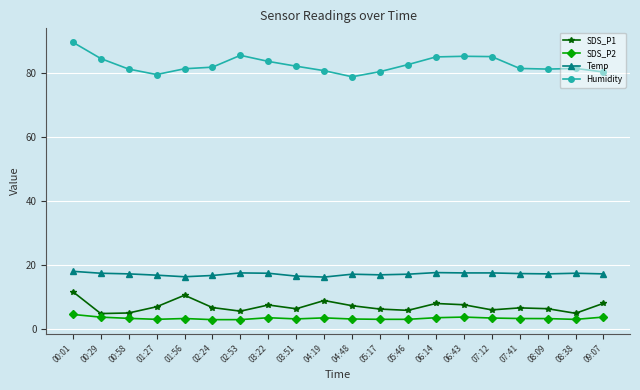

What is the value of the Humidity point at the 14th from the left?

84.9